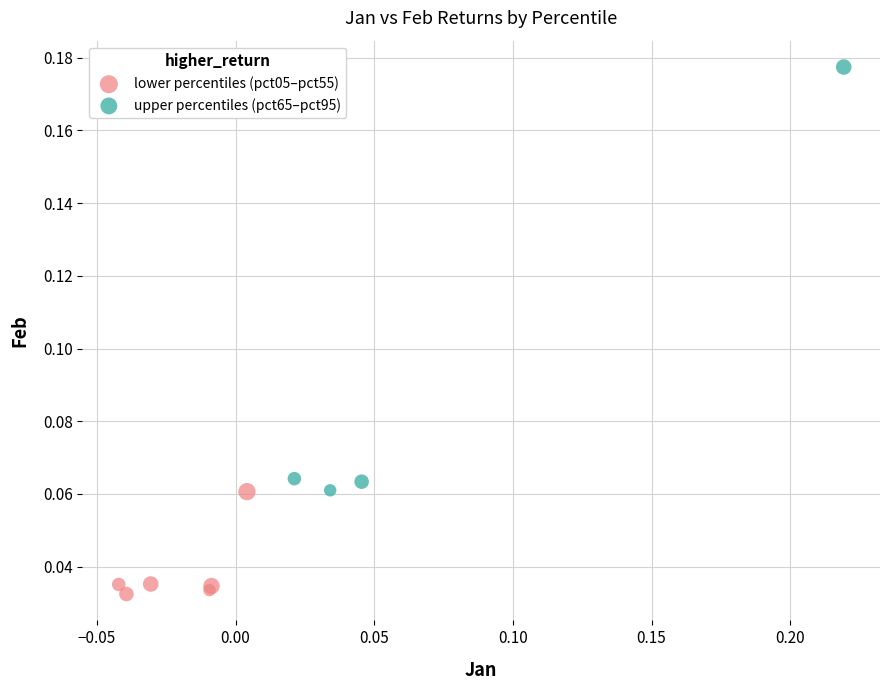

What are all the series names shown in the legend?

lower percentiles (pct05–pct55), upper percentiles (pct65–pct95)